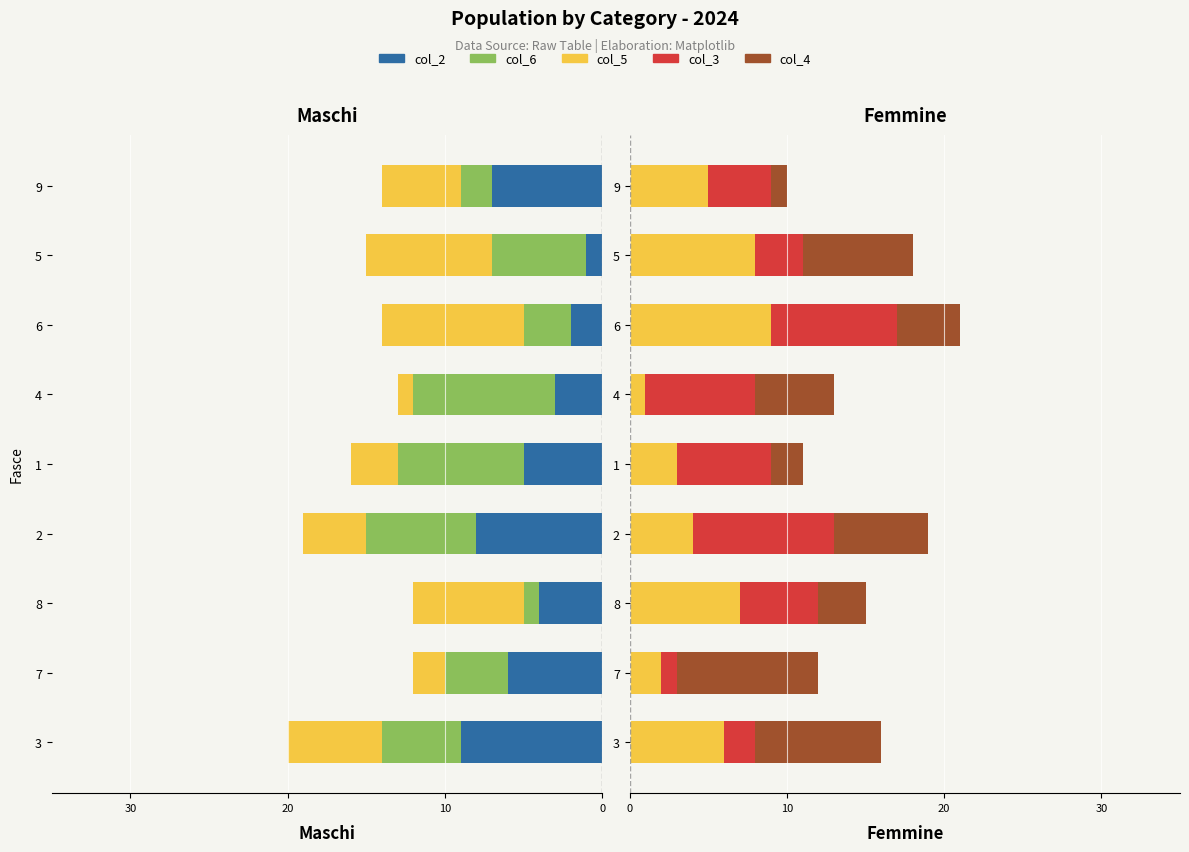

Which series has the widest spread of values?

col_2